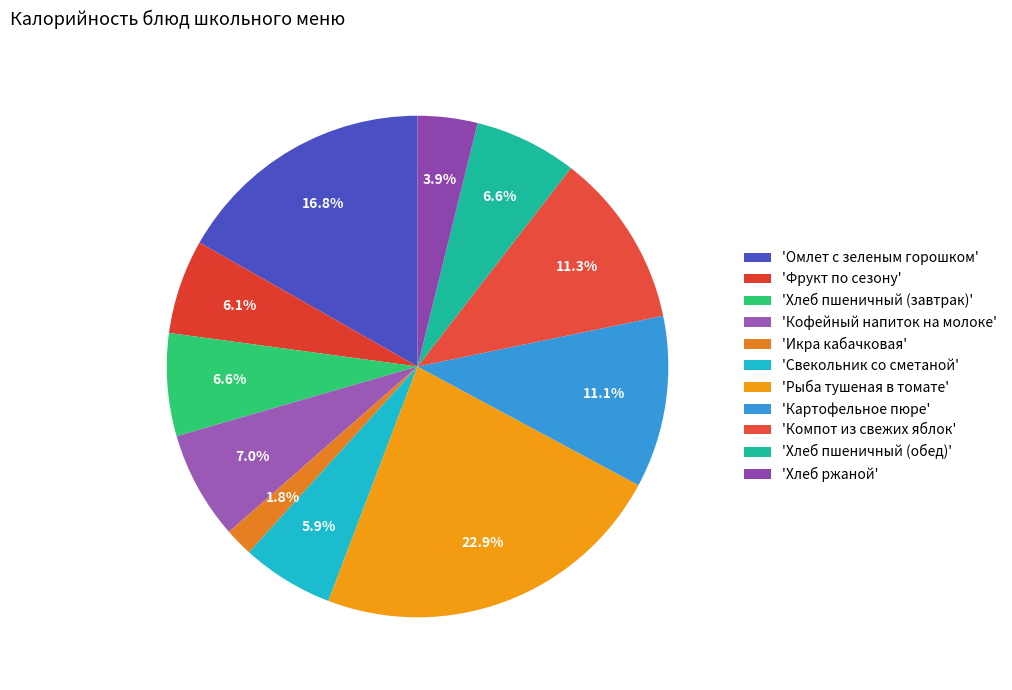

How many slices are in this pie chart?

11